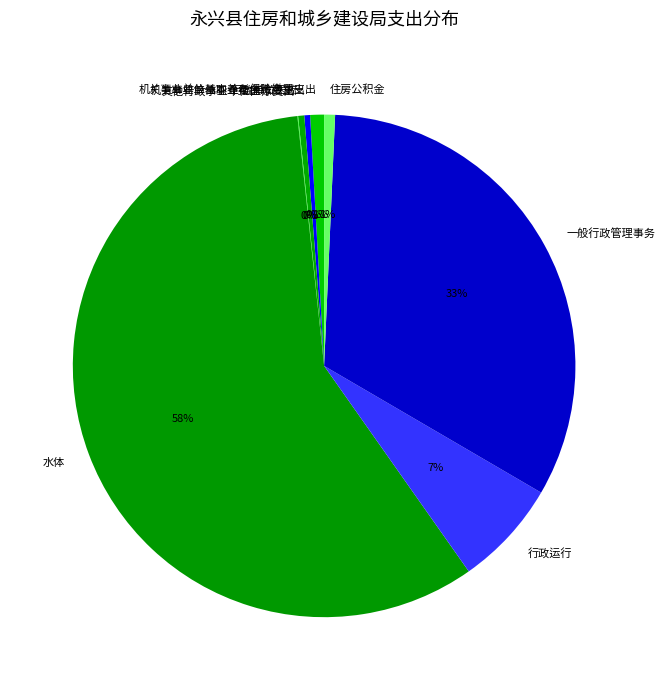

Is the sum of 机关事业单位基本养老保险缴费支出 and 行政单位医疗 greater than half?

No